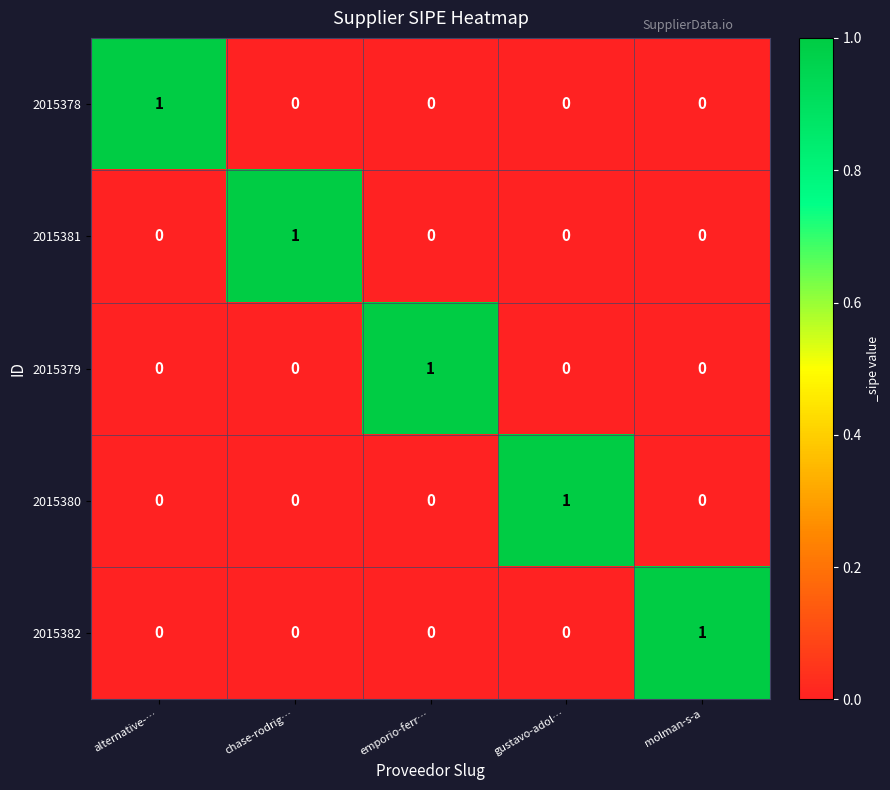

At how many categories does at least one series exceed 0?

5